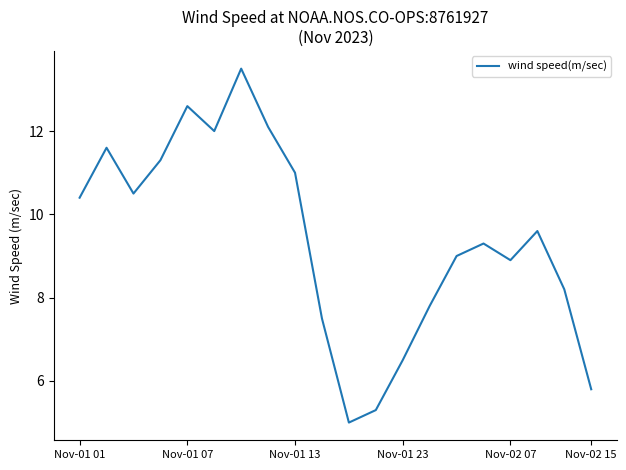

What is the difference between the maximum and minimum values?

8.5